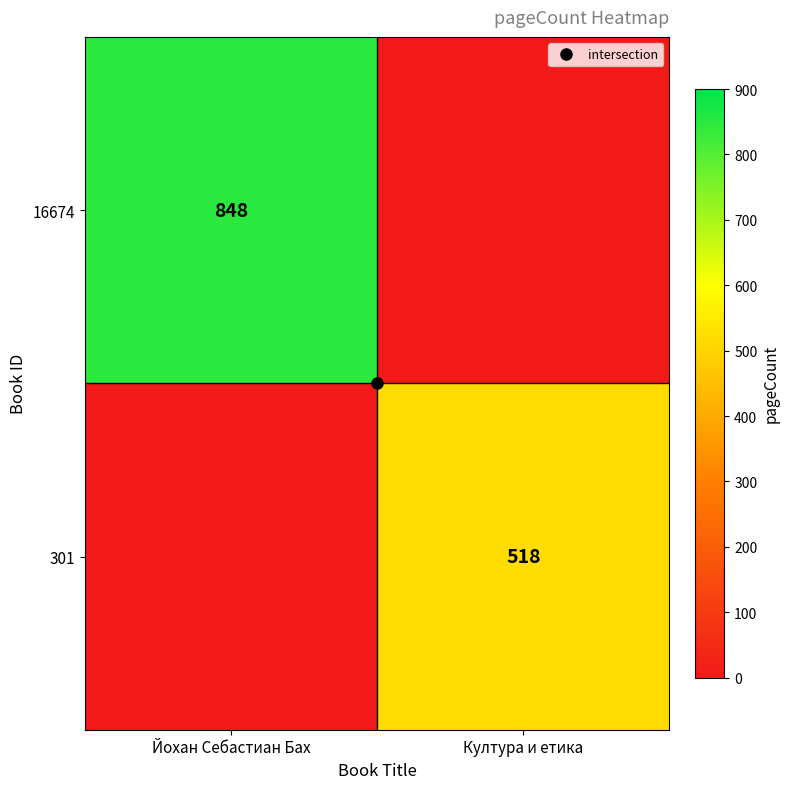

List the labels in order of 16674 value, largest first.

Йохан Себастиан Бах, Култура и етика